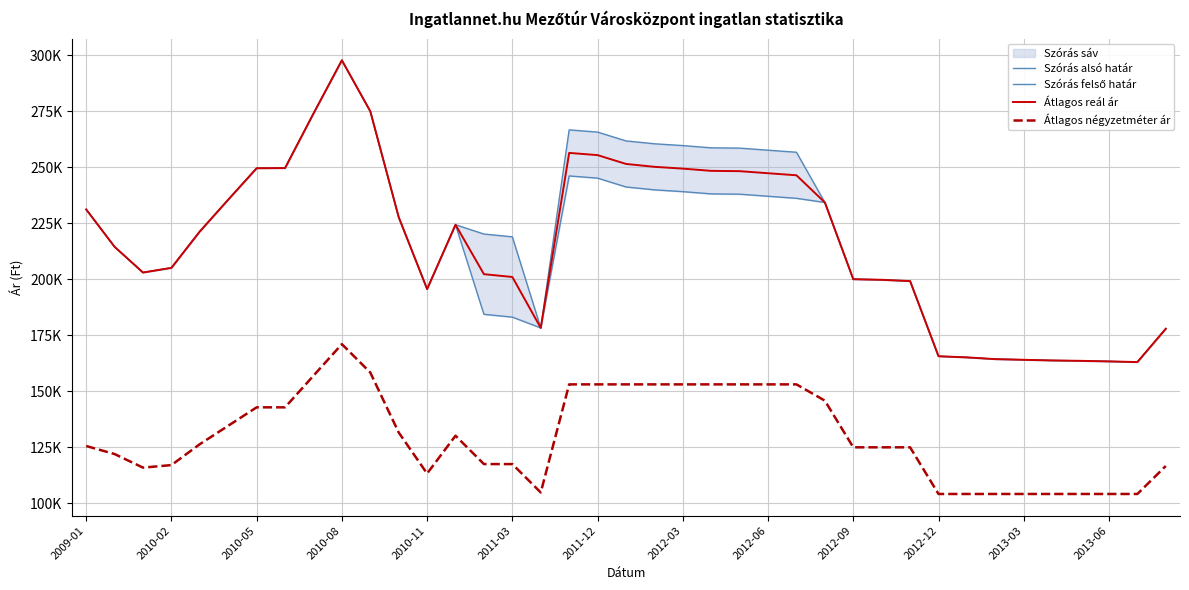

What is the sum of all Szórás felső határ values?

8593498